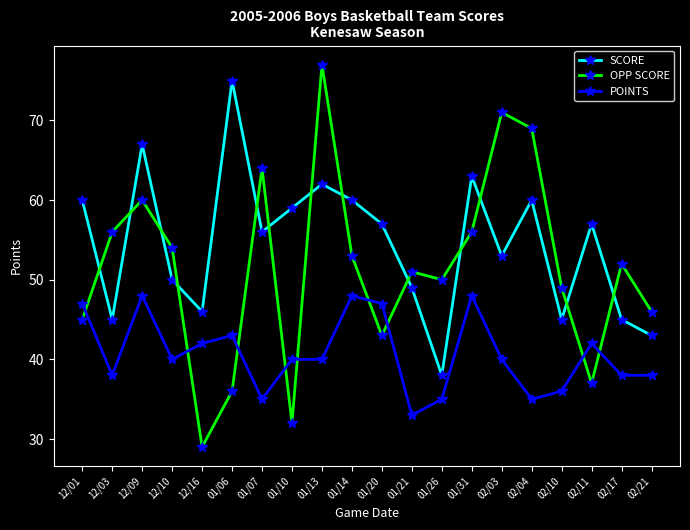

At which label is OPP SCORE closest to 53?

01/14